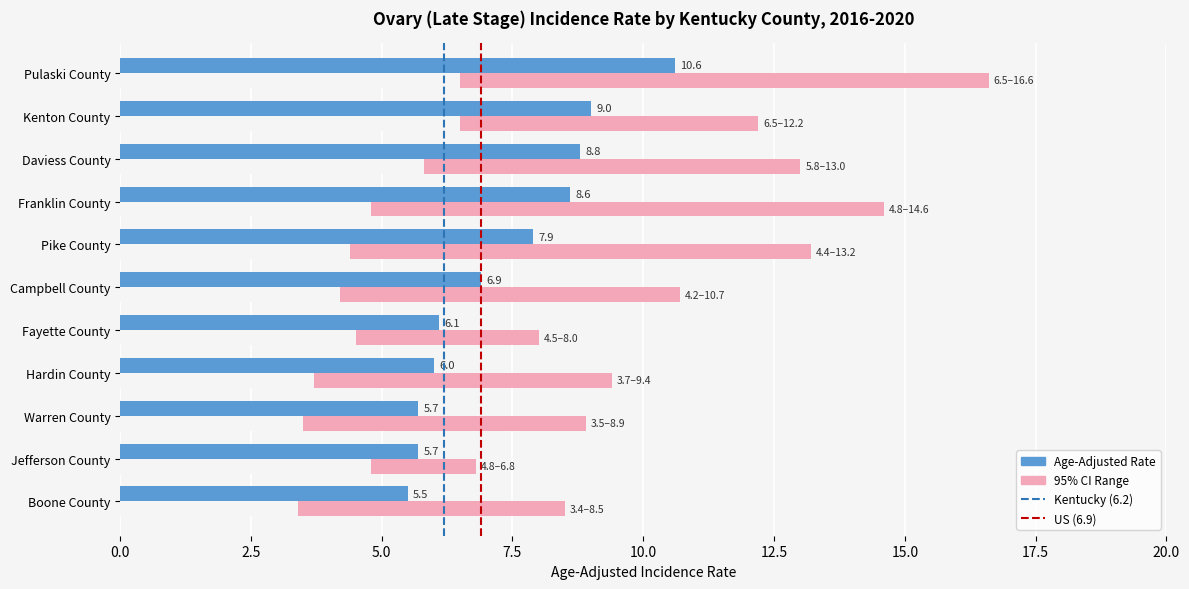

Reading left to right, what are all the values shown in this chart?

Rate: 5.5	5.7	5.7	6.0	6.1	6.9	7.9	8.6	8.8	9.0	10.6
Lower CI: 3.4	4.8	3.5	3.7	4.5	4.2	4.4	4.8	5.8	6.5	6.5
Upper CI: 8.5	6.8	8.9	9.4	8.0	10.7	13.2	14.6	13.0	12.2	16.6